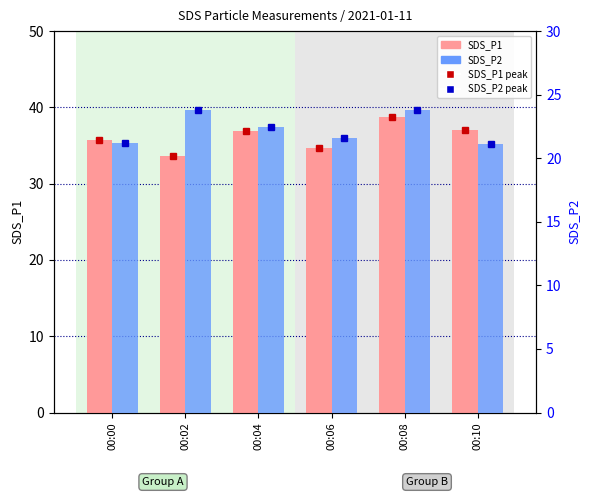

How many bars are there in each group?

2